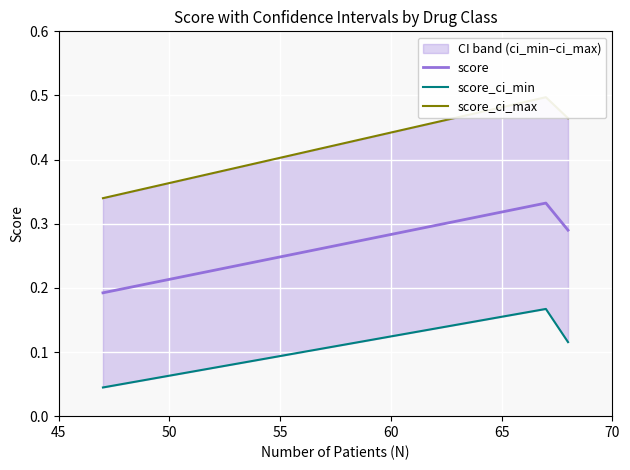

Count the score values in the range 0 to 1.

3